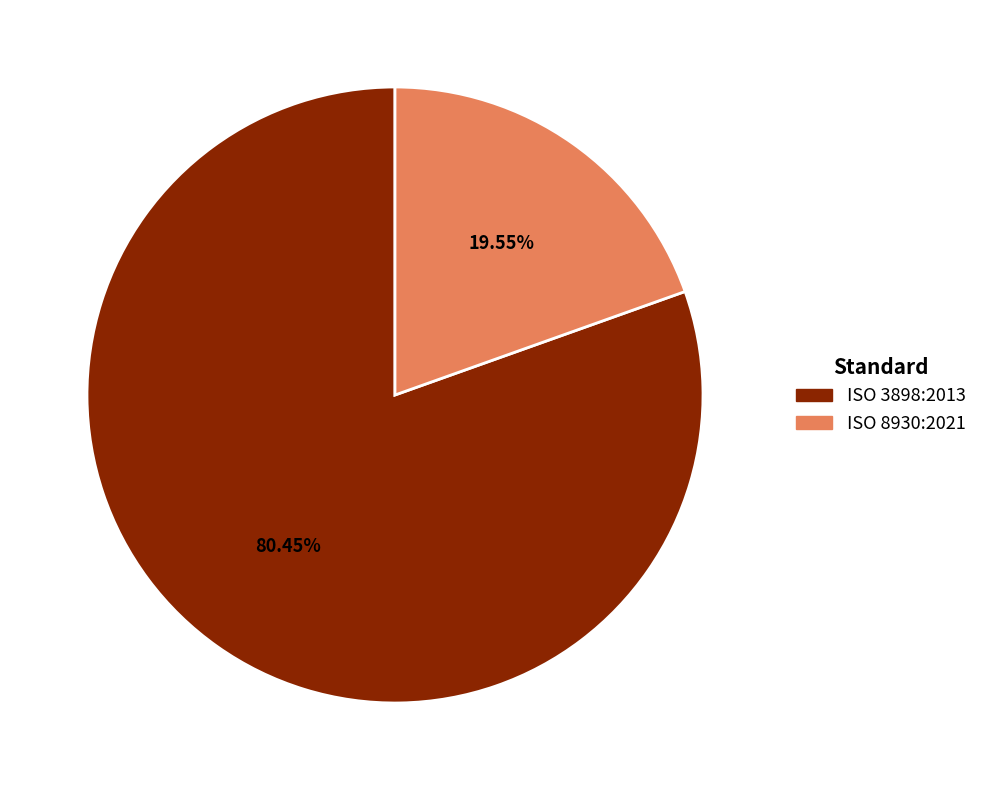

Does any single category account for the majority?

Yes